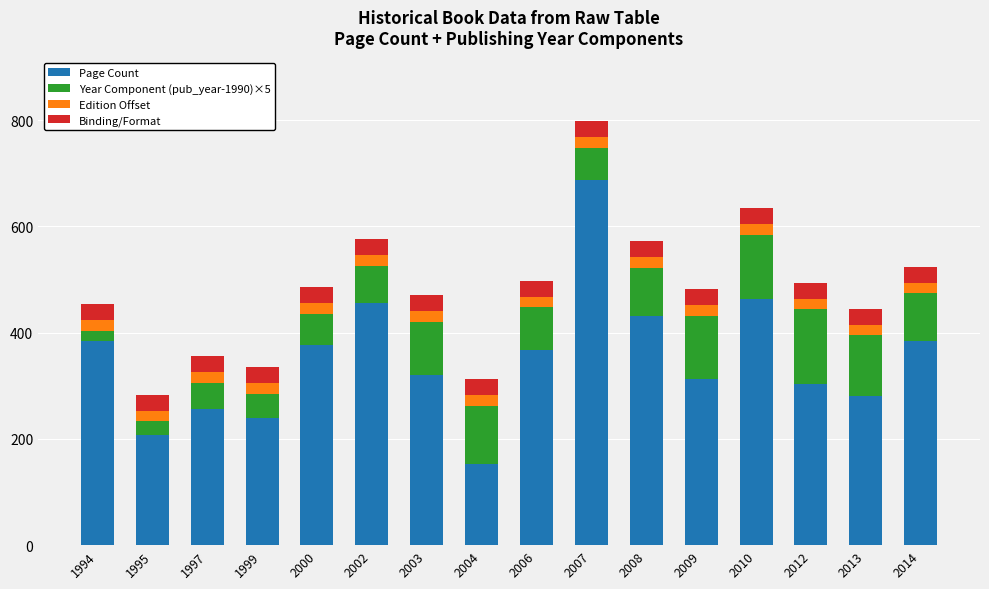

What is the total value across all series at 2006?

498